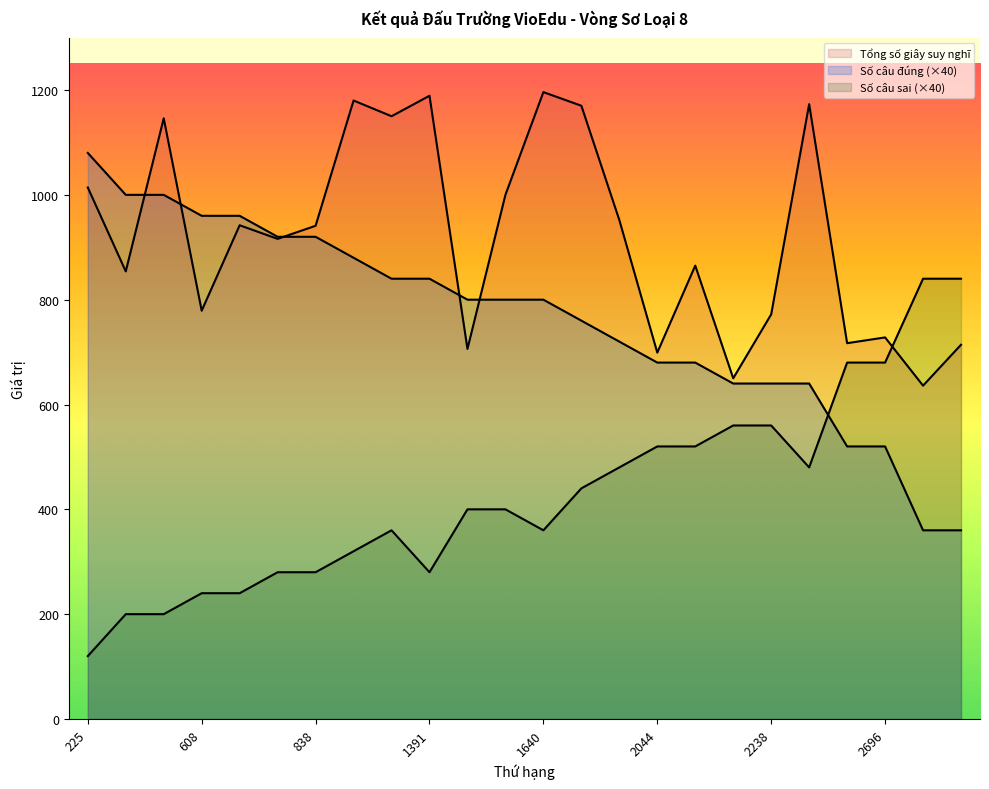

At which category does Số câu sai reach its first local valley?

1391